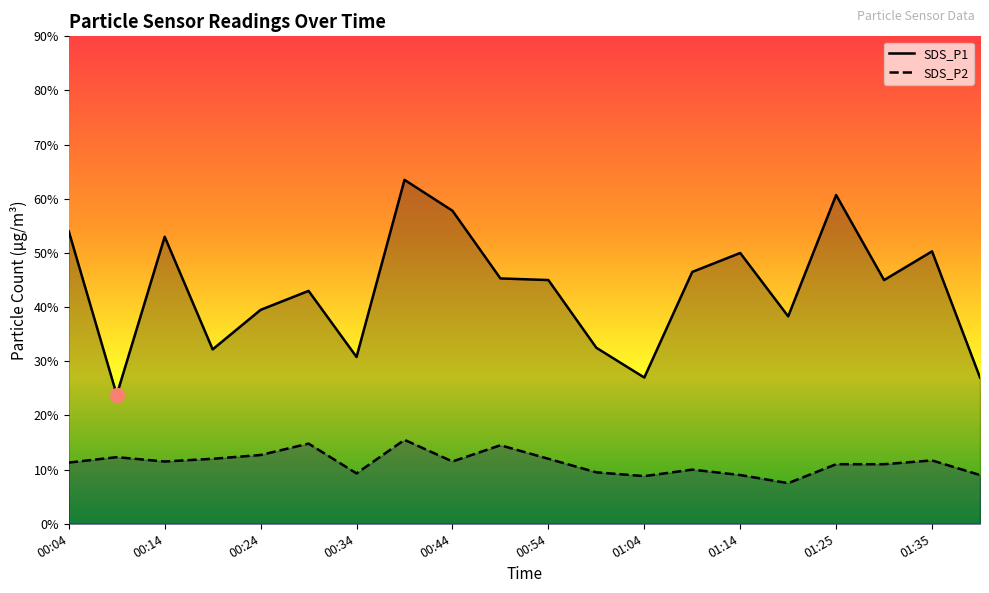

Reading left to right, extract all data points from this chart.

SDS_P1: 00:04=5.4	00:09=2.4	00:14=5.3	00:19=3.2	00:24=4.0	00:29=4.3	00:34=3.1	00:39=6.3	00:44=5.8	00:49=4.5	00:54=4.5	00:59=3.2	01:04=2.7	01:09=4.7	01:14=5.0	01:20=3.8	01:25=6.1	01:30=4.5	01:35=5.0	01:40=2.7
SDS_P2: 00:04=1.1	00:09=1.2	00:14=1.1	00:19=1.2	00:24=1.3	00:29=1.5	00:34=0.9	00:39=1.6	00:44=1.1	00:49=1.4	00:54=1.2	00:59=0.9	01:04=0.9	01:09=1.0	01:14=0.9	01:20=0.8	01:25=1.1	01:30=1.1	01:35=1.2	01:40=0.9